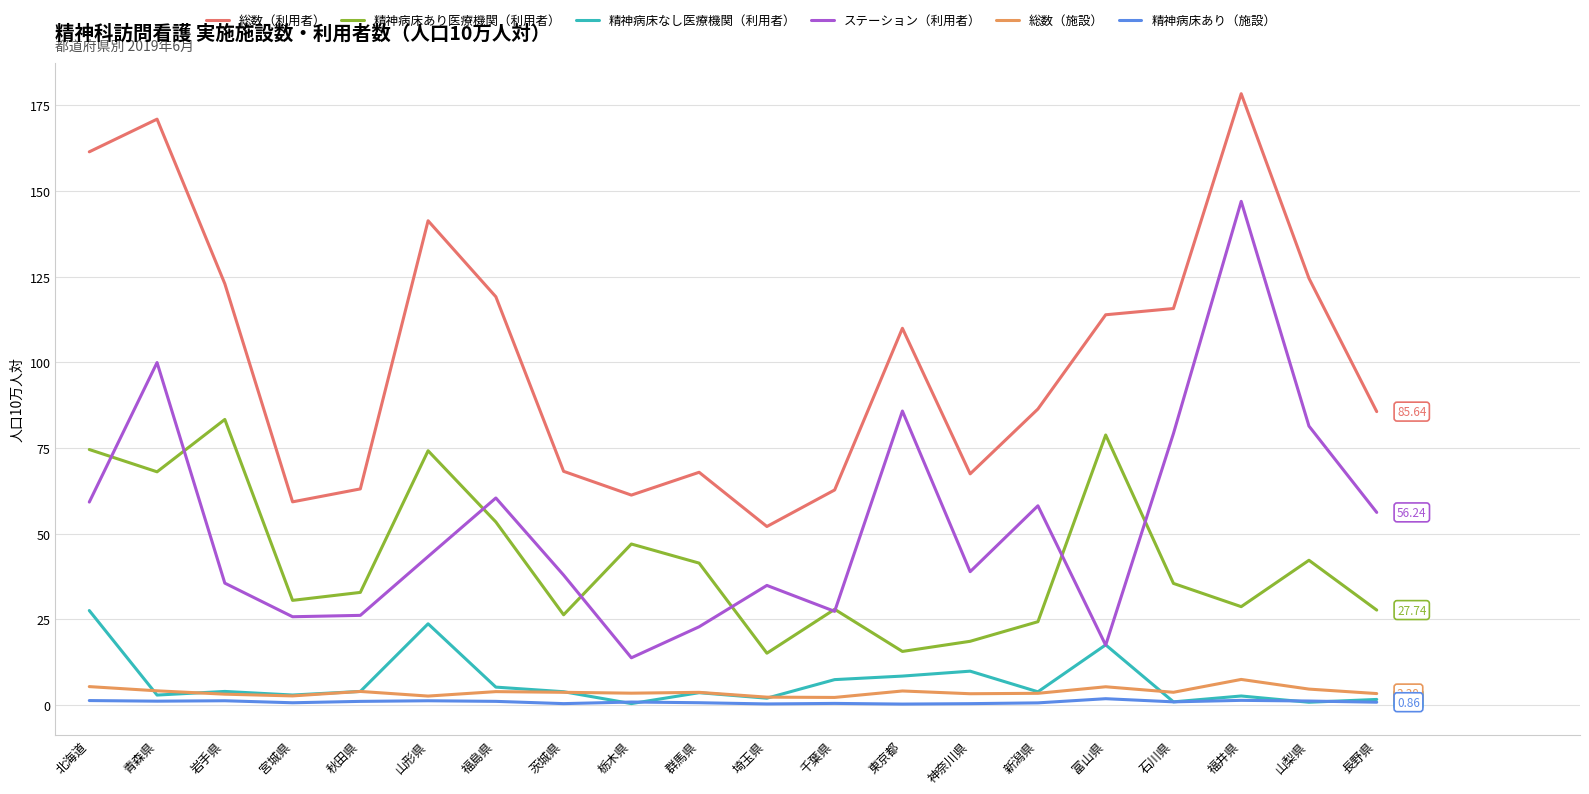

After their last crossing, which series has the higher values: 精神病床なし医療機関（利用者） or 総数（施設）?

総数（施設）